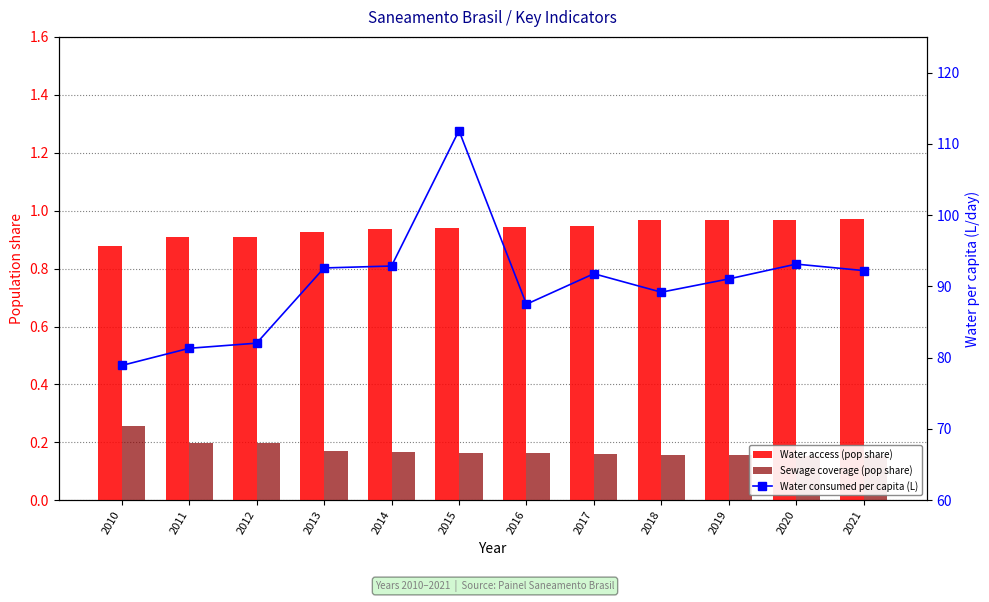

Is the value of Water consumed per capita (L) at 2016 greater than the value of Water access (pop share) at 2014?

Yes